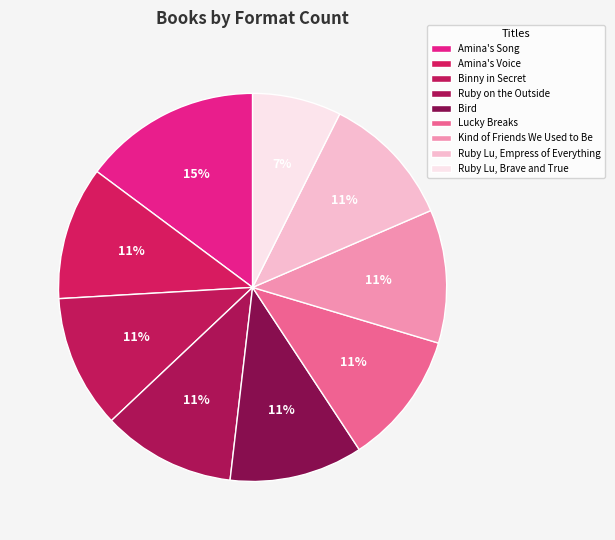

How many segments does this pie chart have?

9